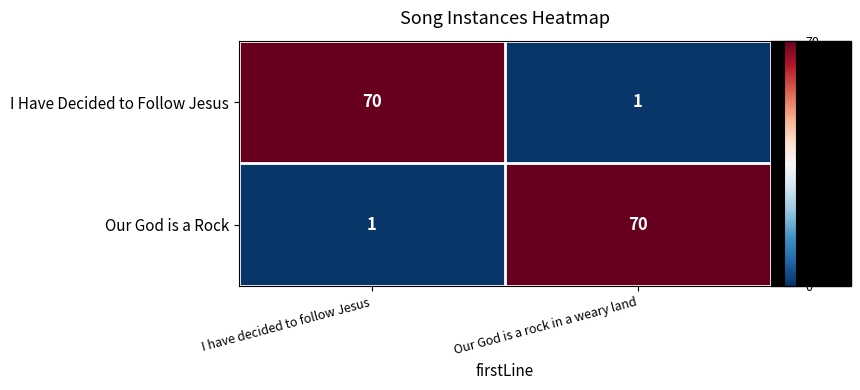

What is the difference between the highest and lowest values at Our God is a rock in a weary land?

69